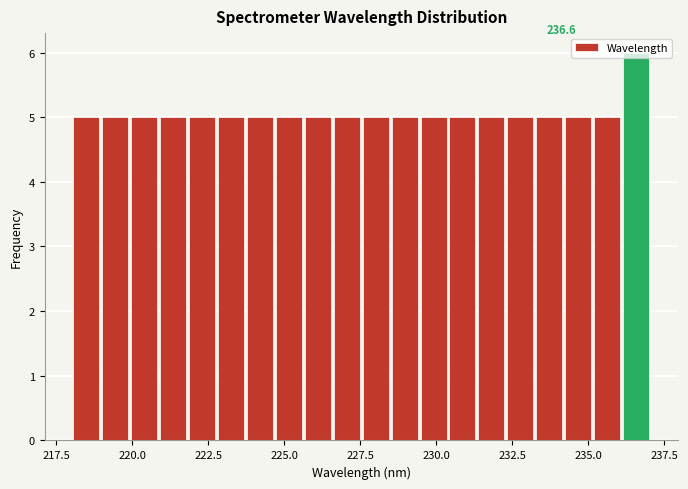

Around what value on the x-axis is the tallest bar? Give the approximate position of its centre, as read against the axis.

236.5